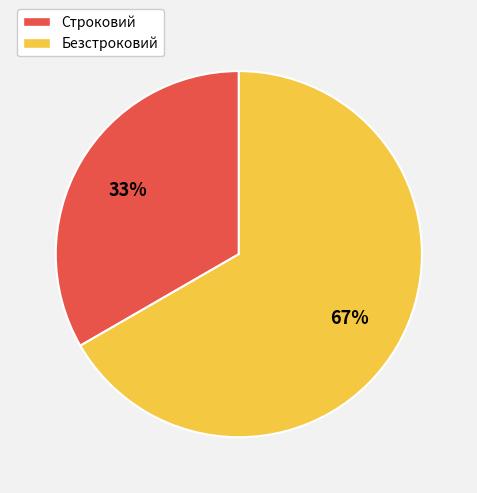

To the nearest percent, what percentage of the pie is Безстроковий?

67%